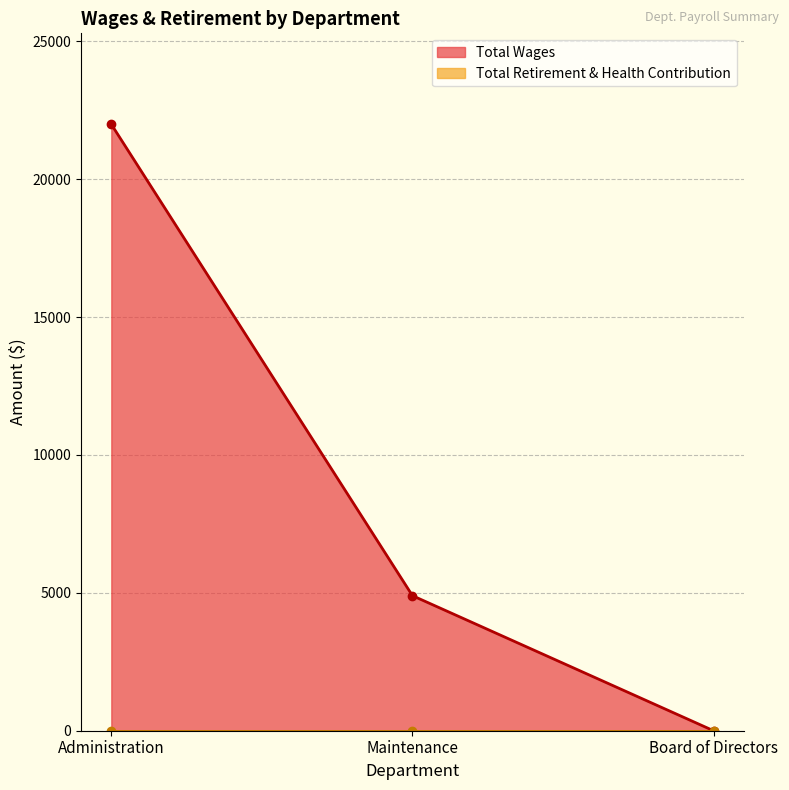

What is the difference between the maximum and minimum values?

21993